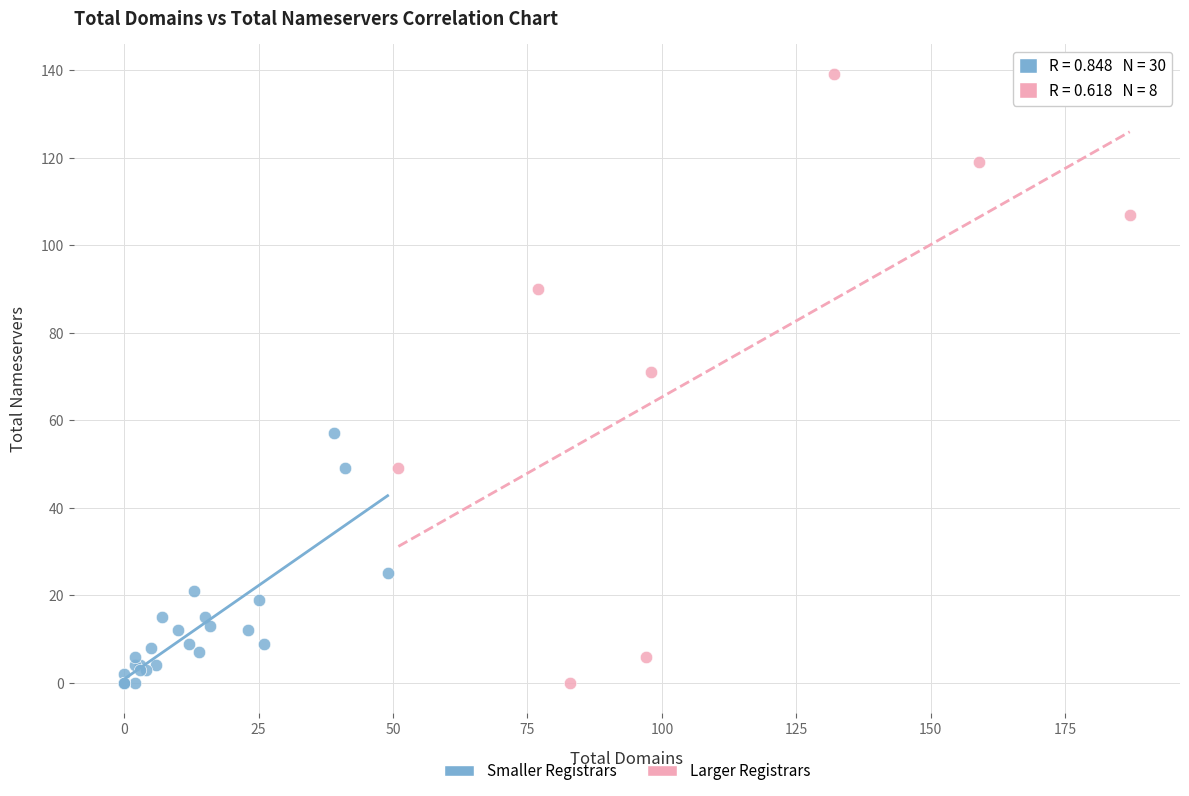

Which series contains the highest Y value?

Larger Registrars